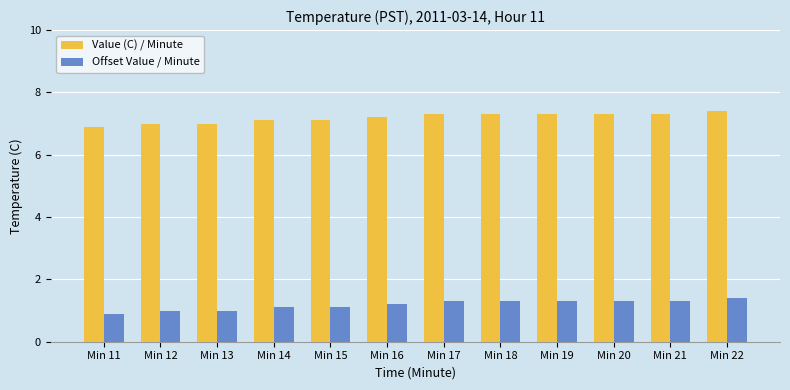

What is the greatest value displayed?

7.4